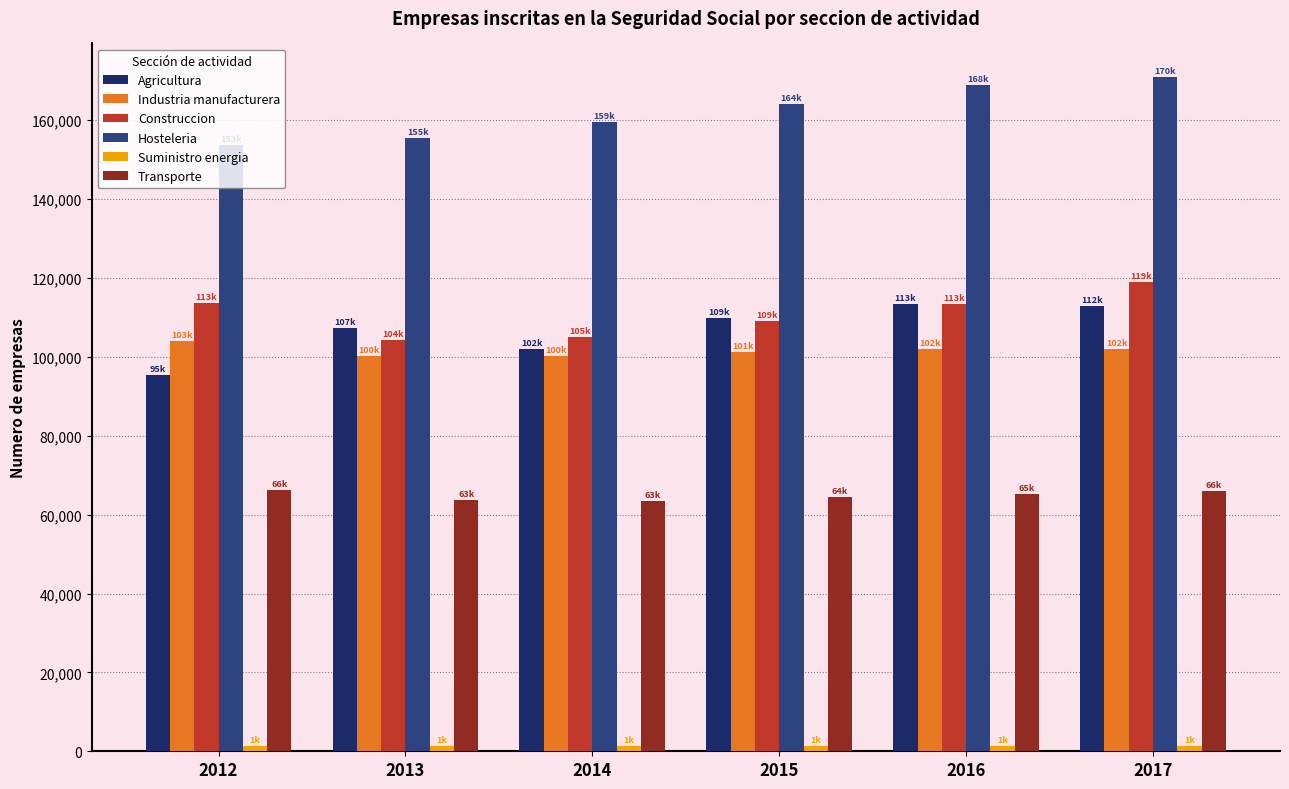

Which label corresponds to the largest value in the chart?

2017